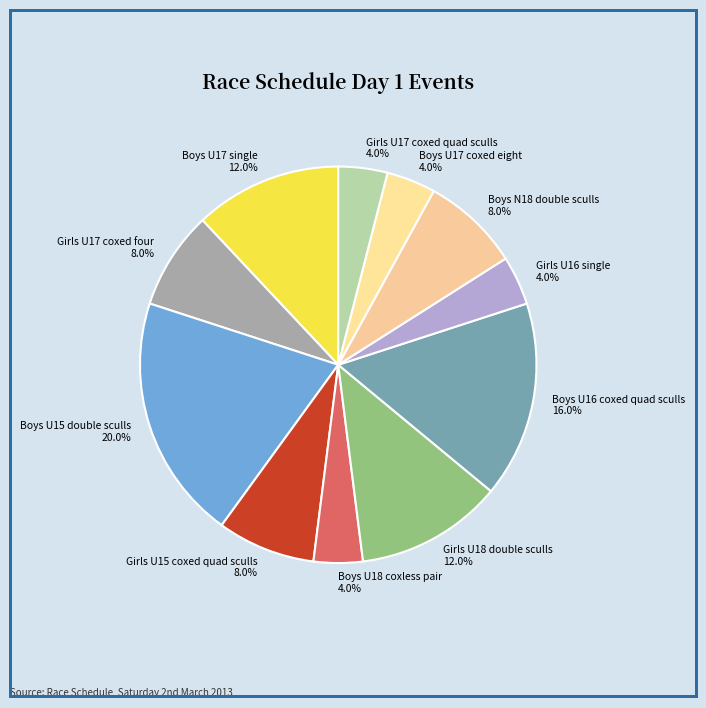

Between Boys U17 coxed eight and Boys U17 single, which is larger?

Boys U17 single